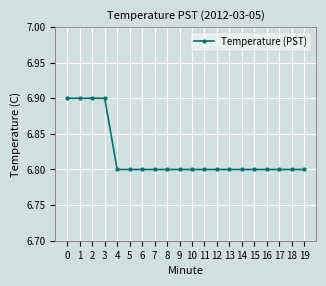

What is the greatest value displayed?

6.9